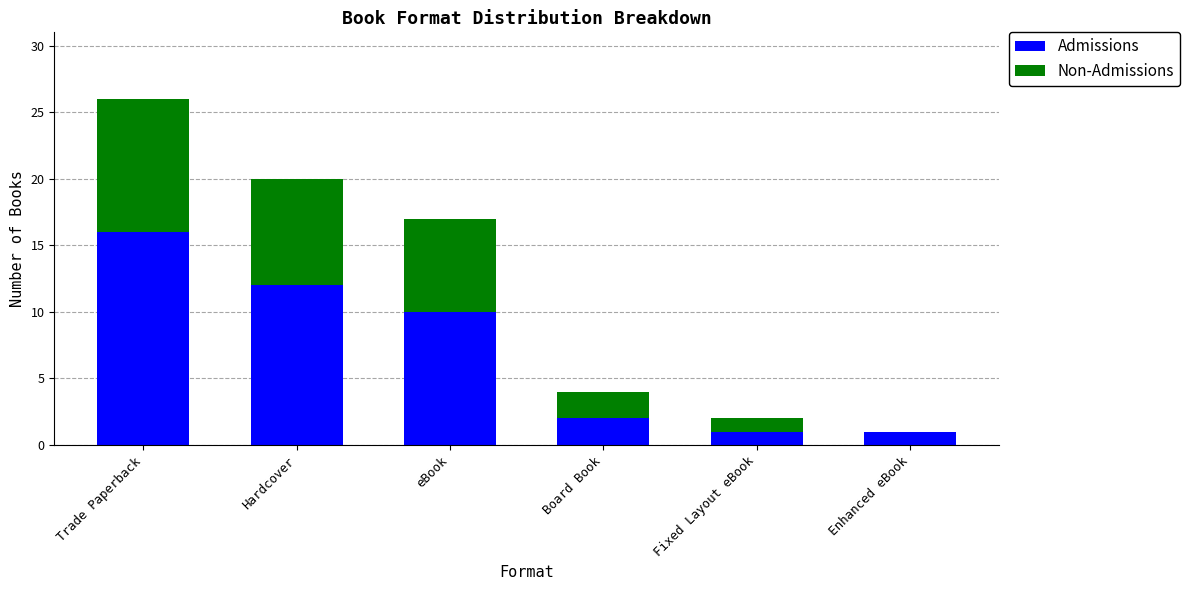

What is the maximum value for Admissions?

16